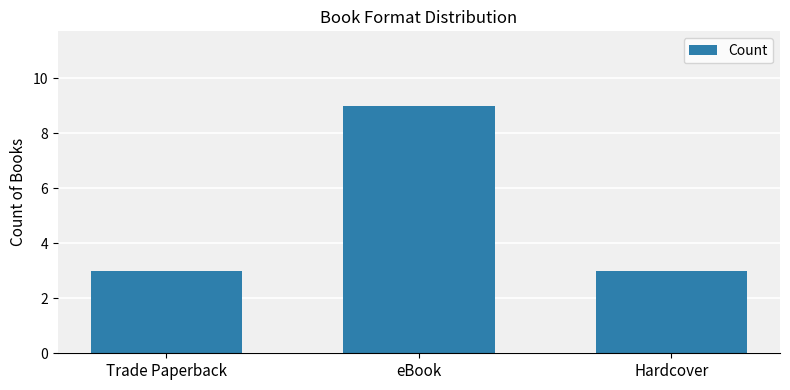

What is the greatest value displayed?

9